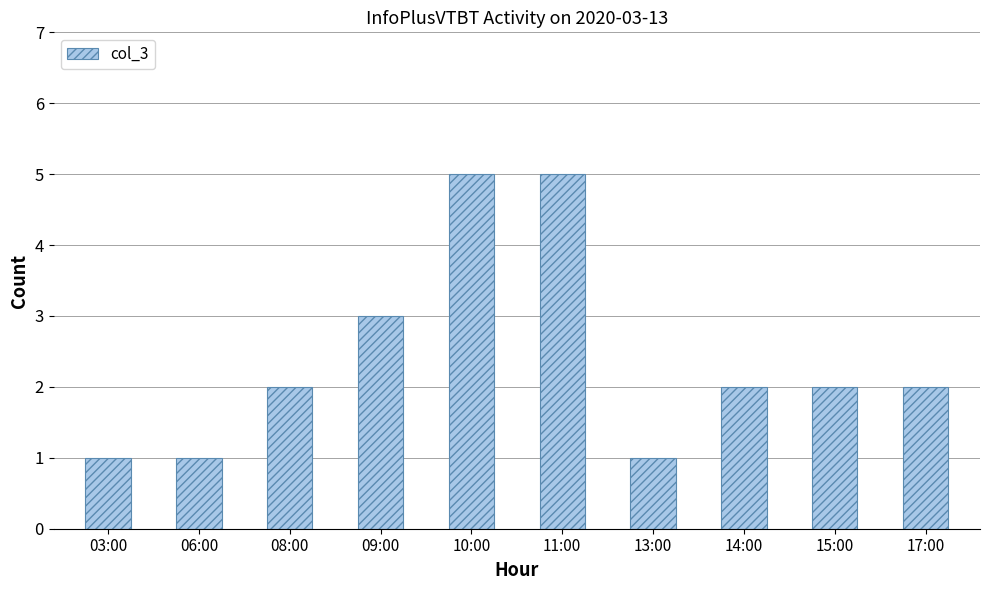

How many series are shown in this chart?

1